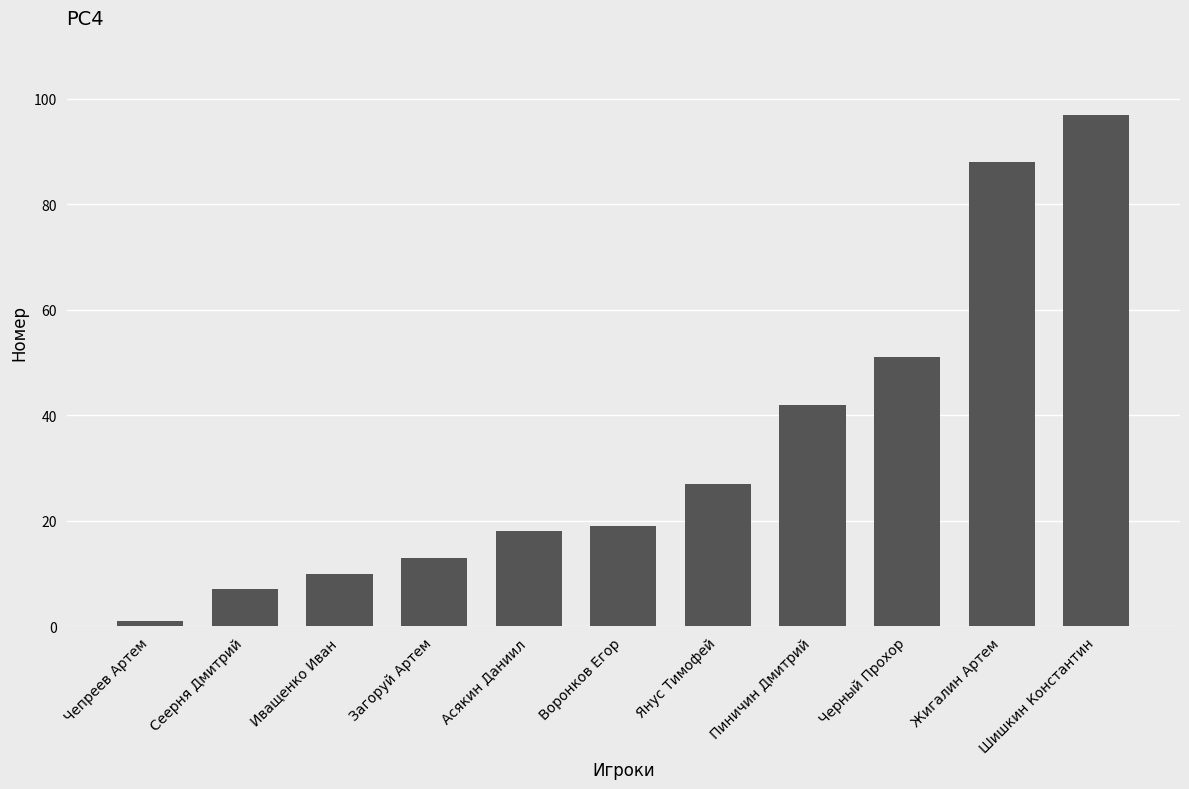

Are the bars horizontal?

No